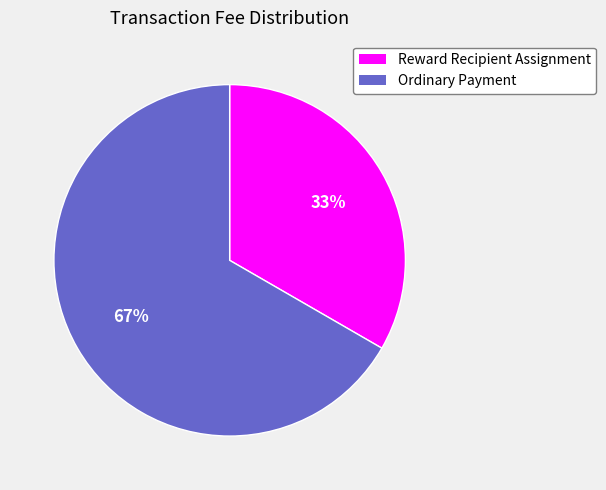

Is it true that Reward Recipient Assignment is 33% of the pie?

True